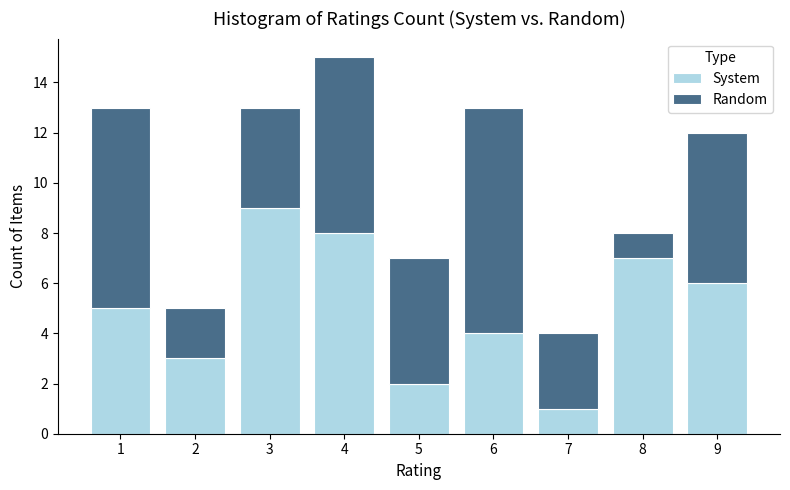

How many distinct data groups are displayed?

2